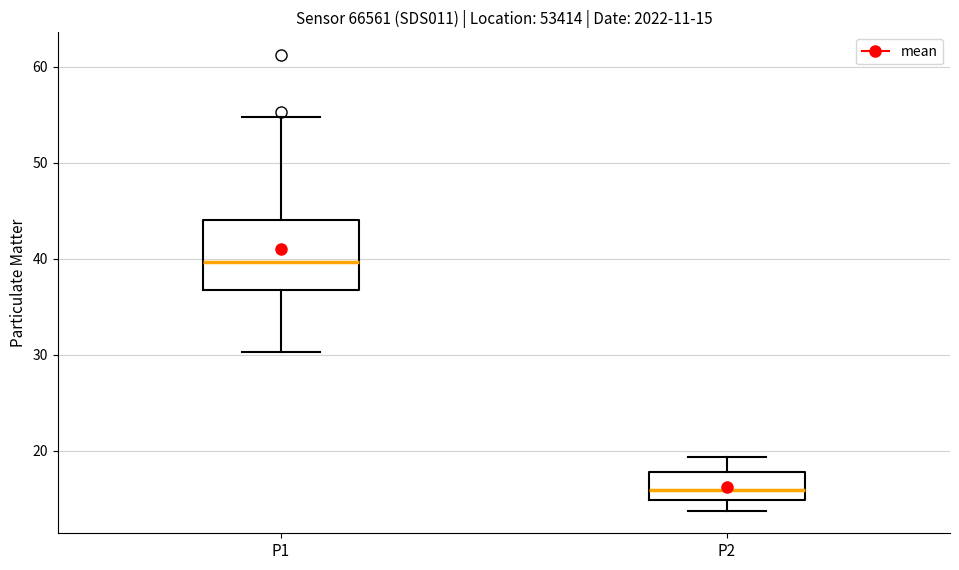

Which box's median line is the lowest?

P2